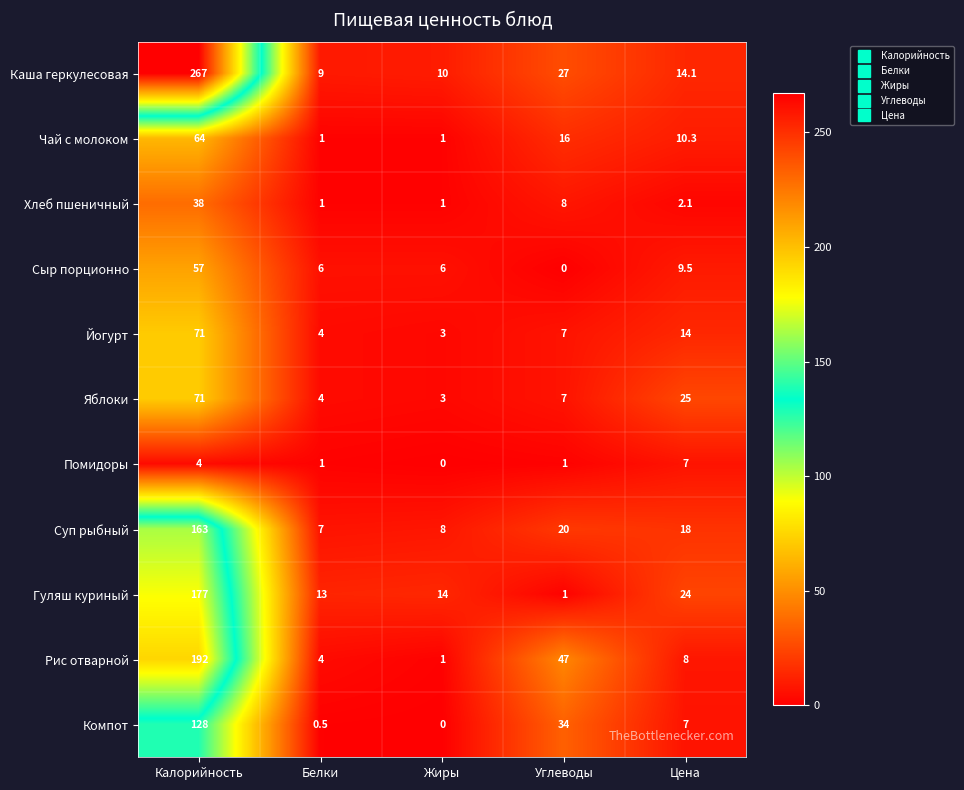

At which label does Помидоры first exceed 1?

Калорийность